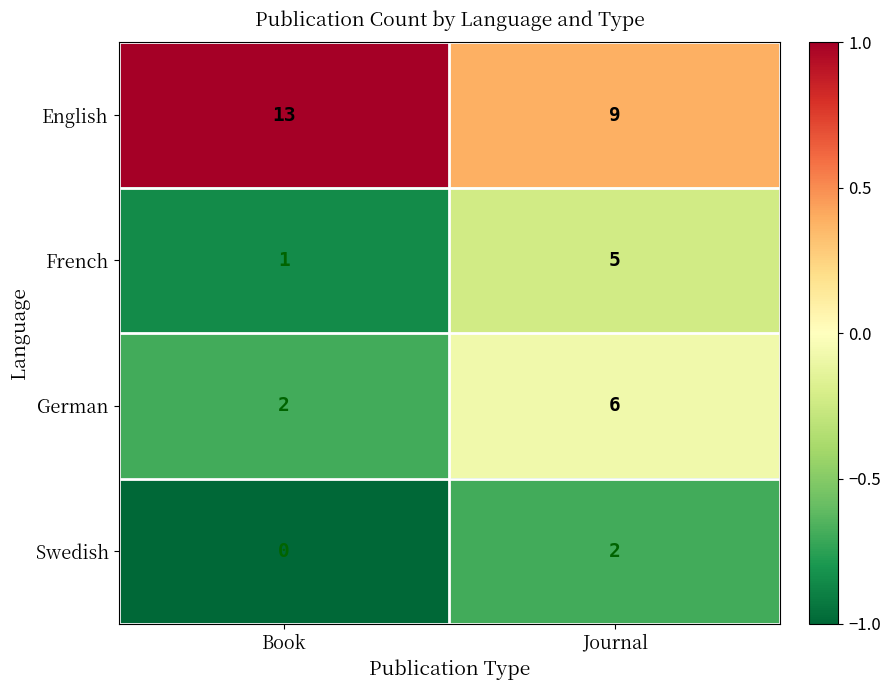

True or false: German has a value of 2 at Book.

True